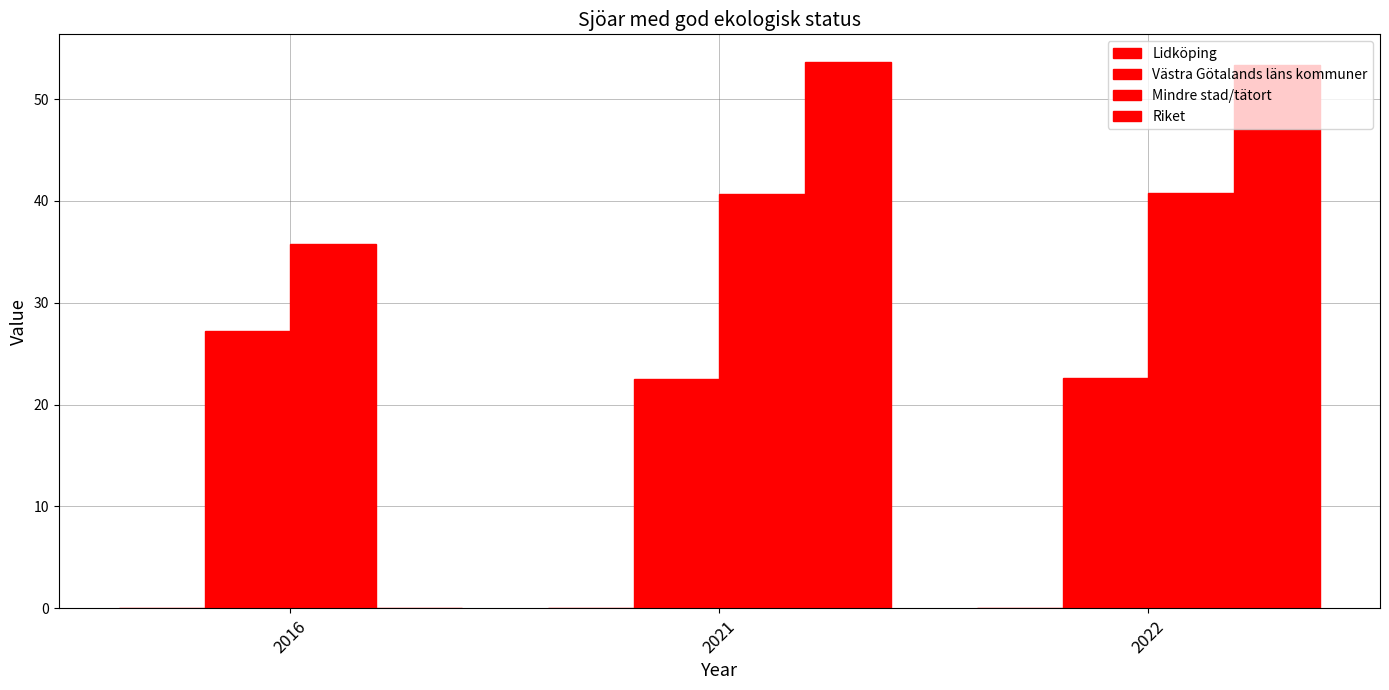

Which series changed the most between 2016 and 2021?

Riket